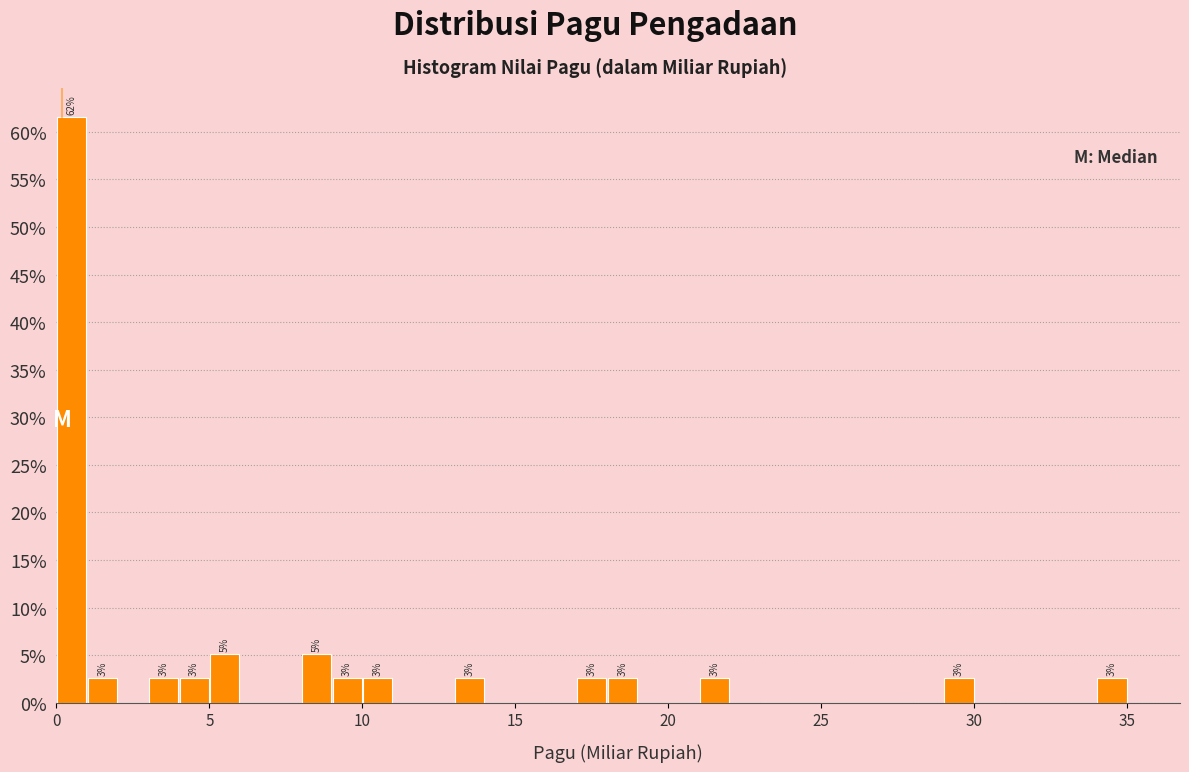

Read against the x-axis, roughly where is the centre of the tallest bar?

0.5